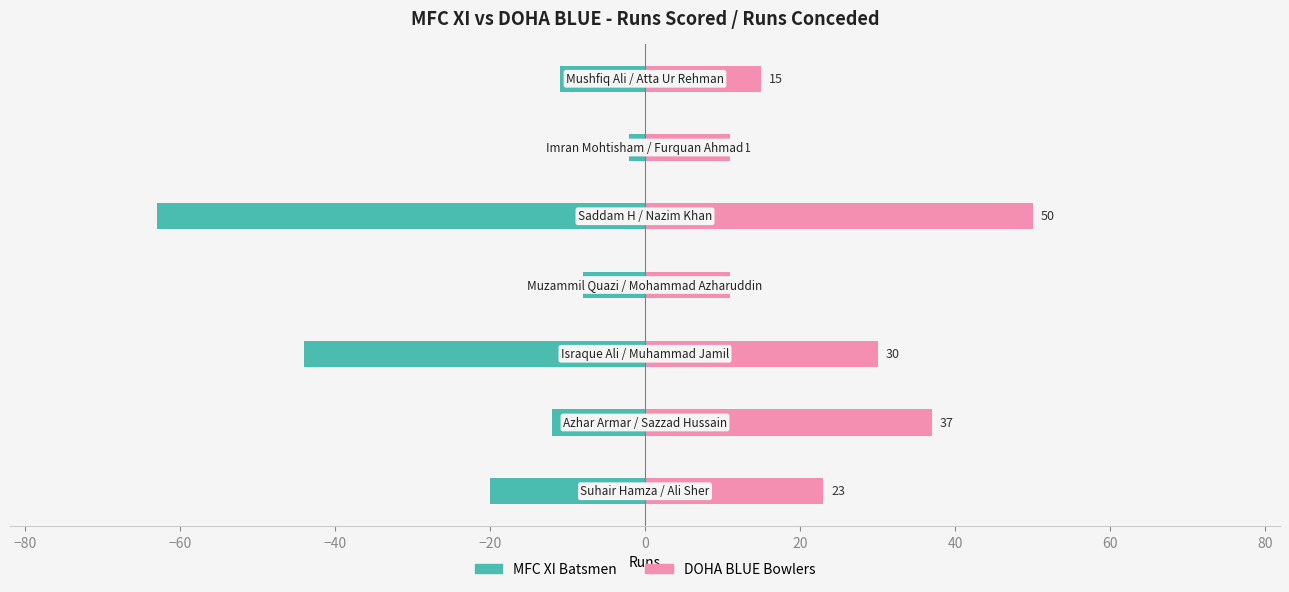

Reading left to right, list all the values displayed in this chart.

MFC XI Batsmen: -20	-12	-44	-8	-63	-2	-11
DOHA BLUE Bowlers: 23	37	30	11	50	11	15